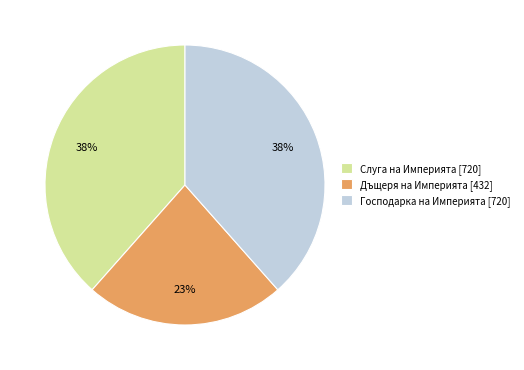

To the nearest percent, what is the average slice percentage?

33%